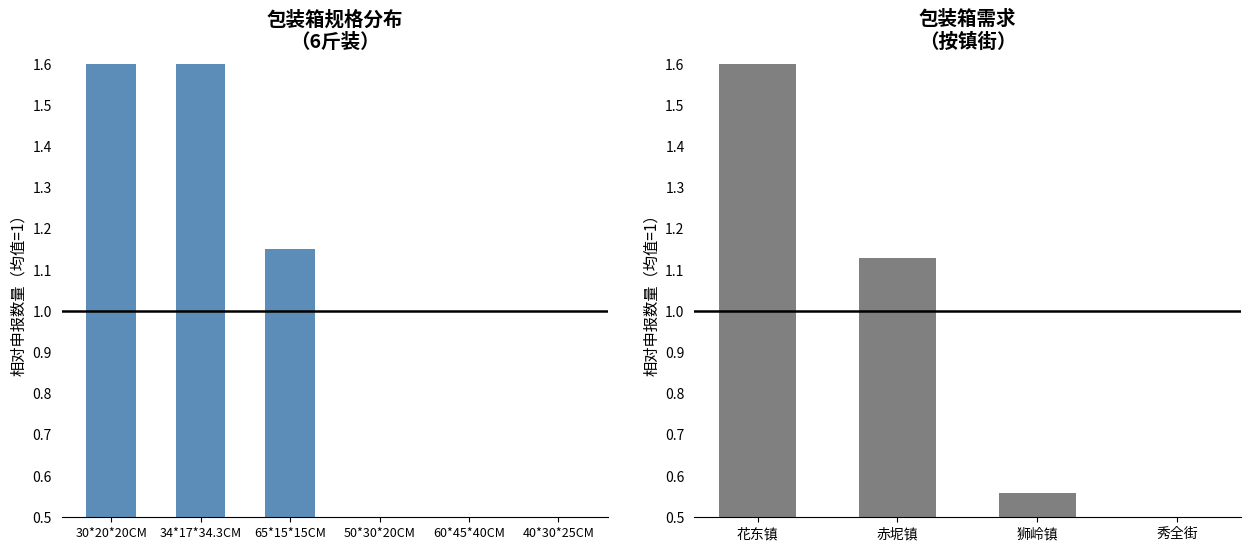

What is the value of the 1st bar from the left?

2.1